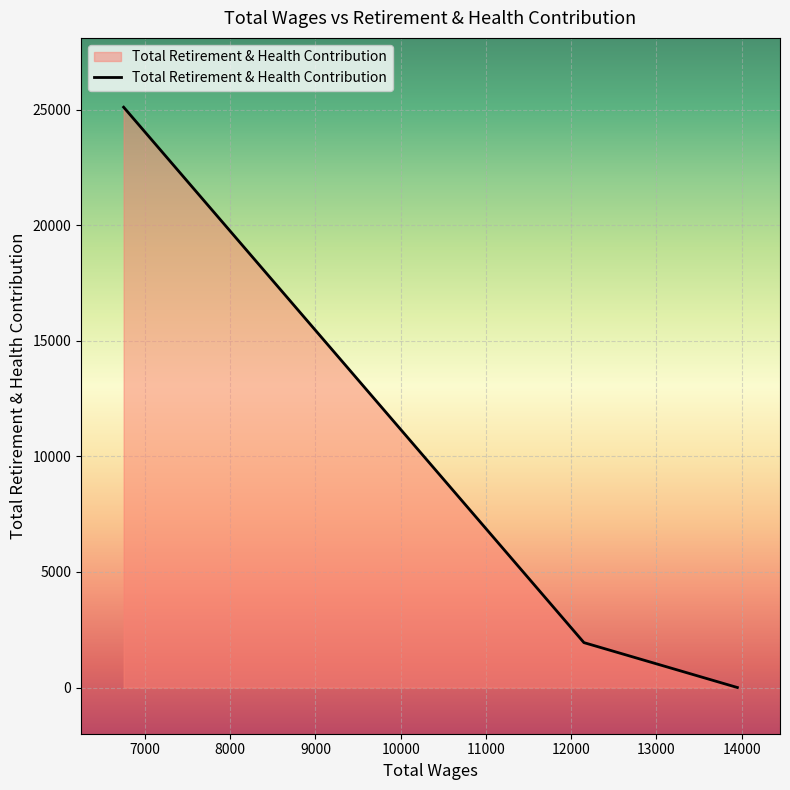

Where is the data nearest to the value 12559?

12150.0